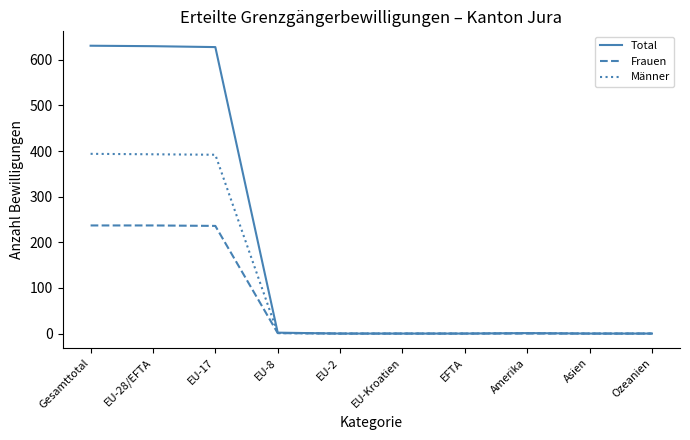

Is the value of Total at EU-17 greater than the value of Frauen at EFTA?

Yes